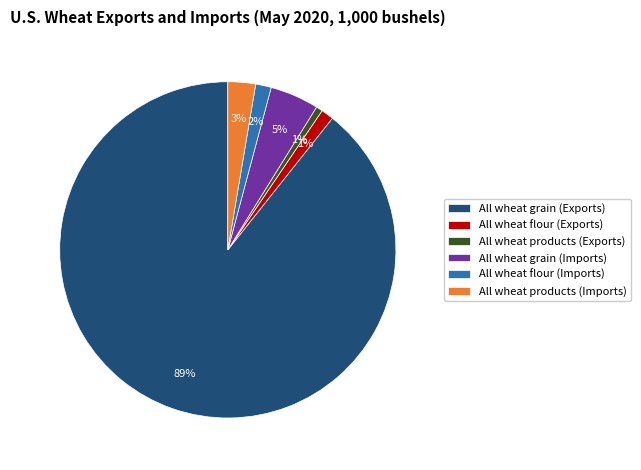

Which category has the biggest portion of the pie?

All wheat grain (Exports)